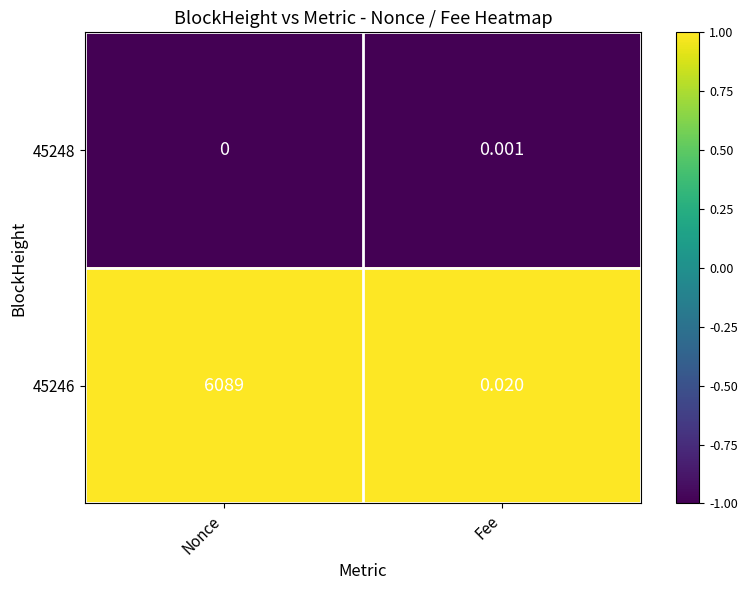

Count the number of categories in the chart.

2